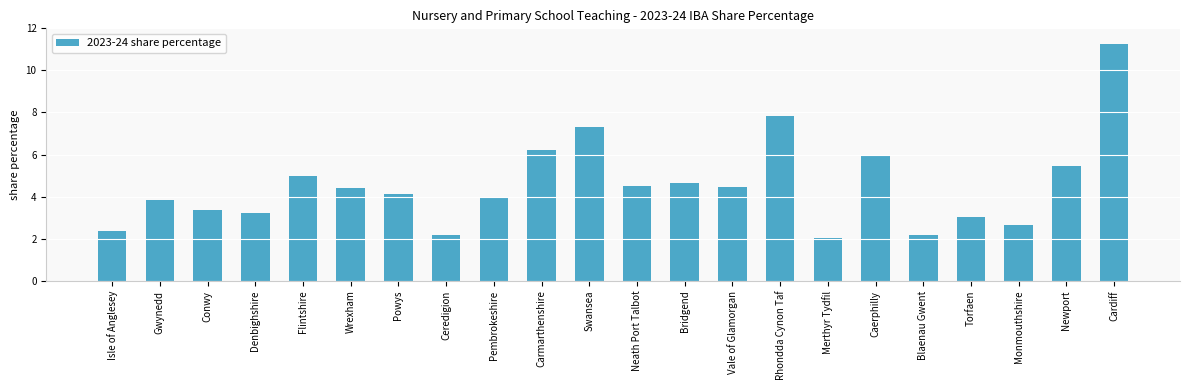

Where does the data first go above 4?

Flintshire